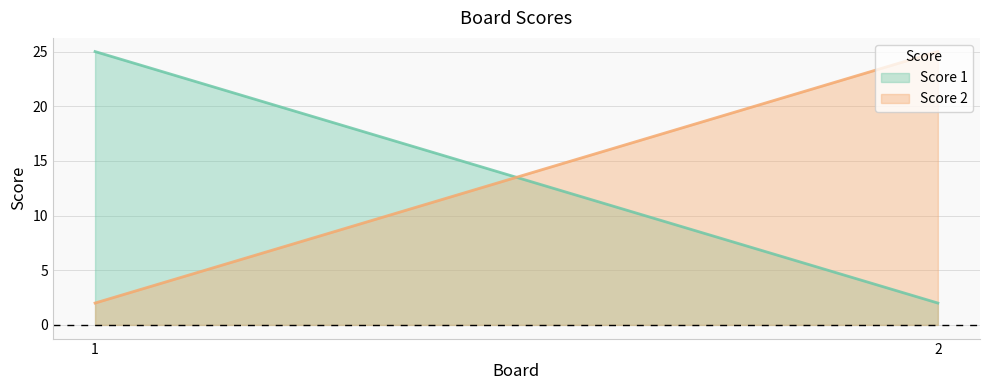

At which category is the sum across all series the highest?

1